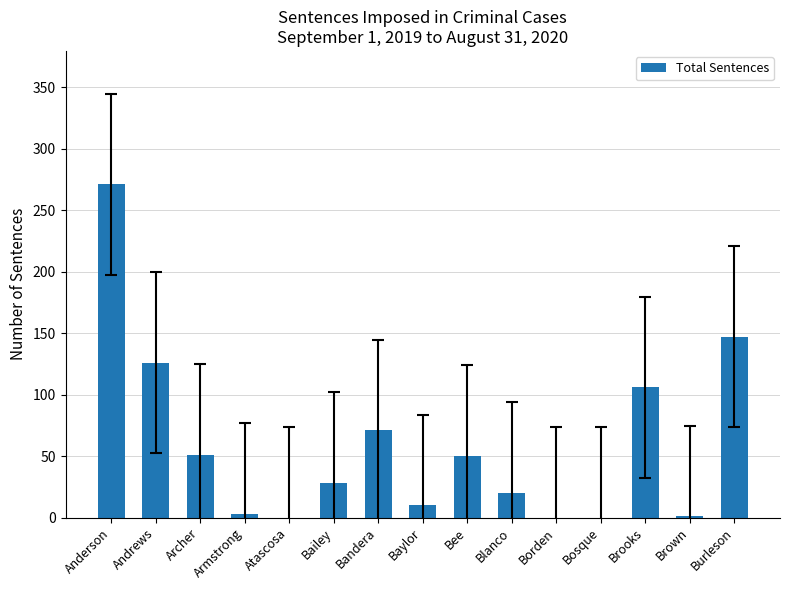

What is the greatest value displayed?

271